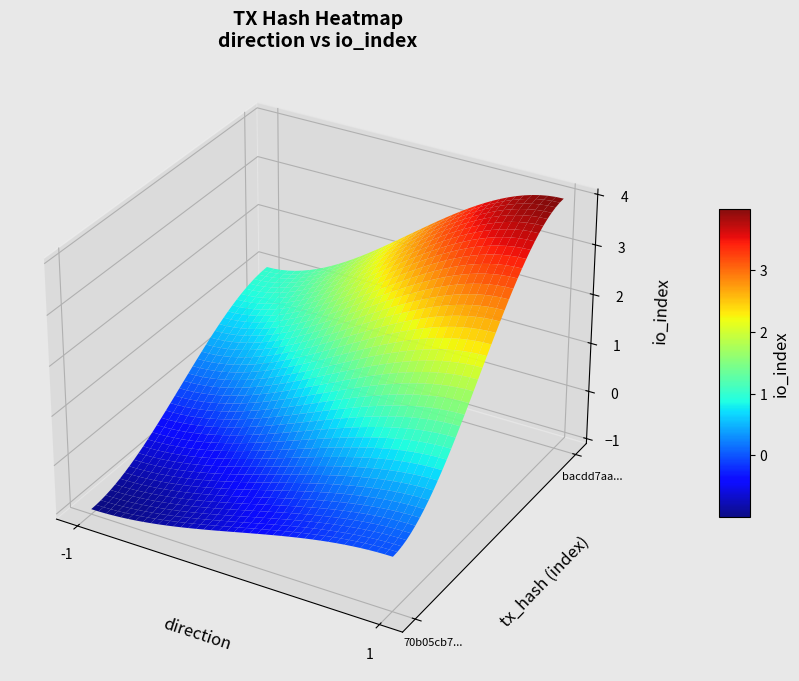

At which category is the sum across all series the highest?

1